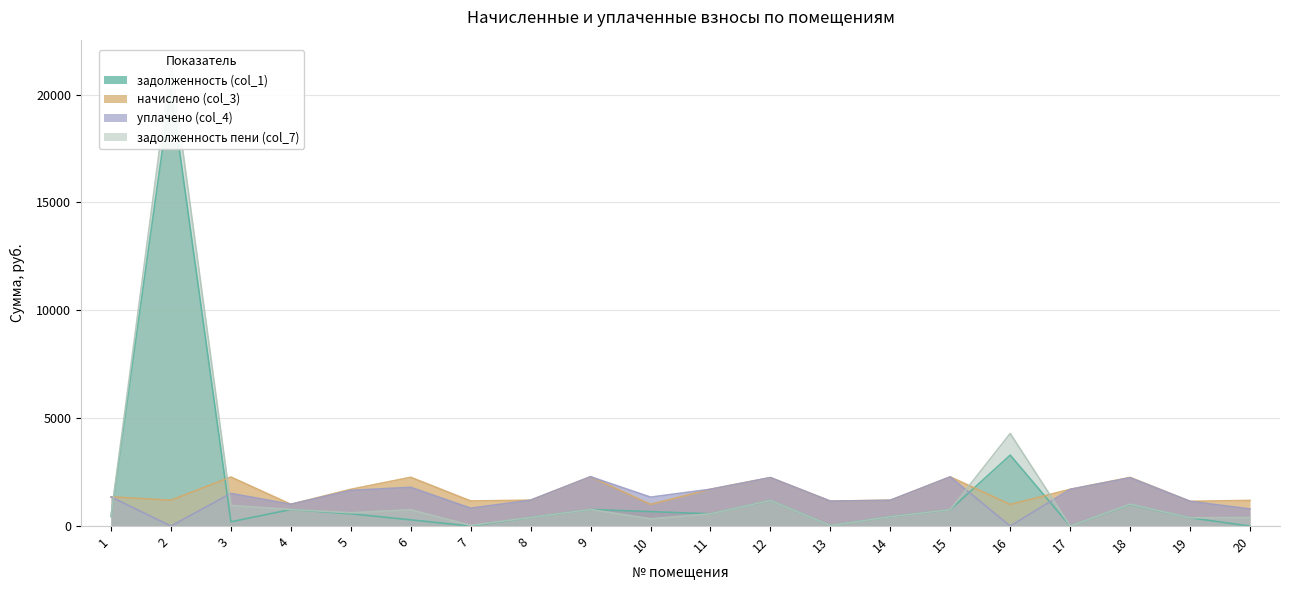

Reading left to right, transcribe all the data shown in this chart.

задолженность (col_1): 1=450.9	2=20273.8	3=198.6	4=767.1	5=567.6	6=288.8	7=0.0	8=399.9	9=770.3	10=670.7	11=568.8	12=1188.8	13=26.7	14=436.2	15=760.1	16=3289.1	17=0.0	18=996.6	19=382.5	20=0.0
начислено (col_3): 1=1352.5	2=1199.8	3=2272.9	4=1009.7	5=1702.8	6=2261.7	7=1162.5	8=1199.8	9=2287.8	10=1006.0	11=1706.5	12=2246.8	13=1155.1	14=1196.0	15=2280.3	16=1002.3	17=1702.8	18=2254.3	19=1147.6	20=1188.6
уплачено (col_4): 1=1352.5	2=0.0	3=1515.2	4=1009.7	5=1654.0	6=1796.6	7=828.6	8=1199.8	9=2287.8	10=1341.4	11=1706.5	12=2246.8	13=1155.1	14=1196.0	15=2280.3	16=0.0	17=1702.8	18=2238.9	19=1147.6	20=792.4
задолженность пени (col_7): 1=450.9	2=21473.5	3=956.2	4=767.1	5=616.3	6=753.9	7=32.6	8=399.9	9=770.3	10=335.3	11=568.8	12=1188.8	13=26.7	14=436.2	15=760.1	16=4291.4	17=0.0	18=1012.0	19=382.5	20=396.2